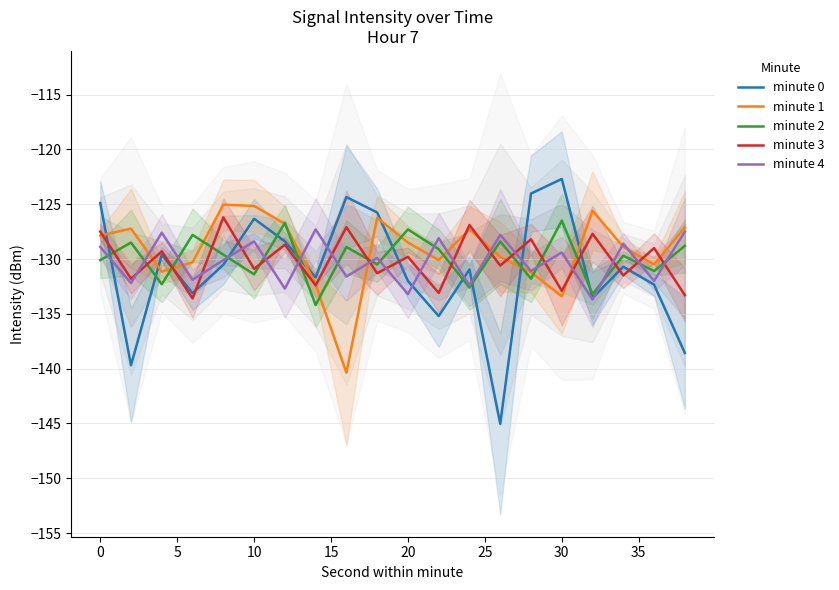

What is the maximum value for minute 1?

-125.0